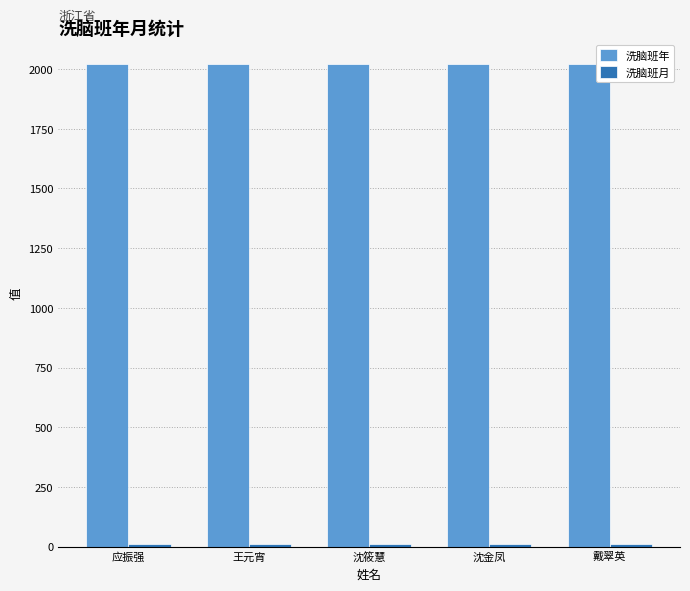

Count the number of data series in this chart.

2